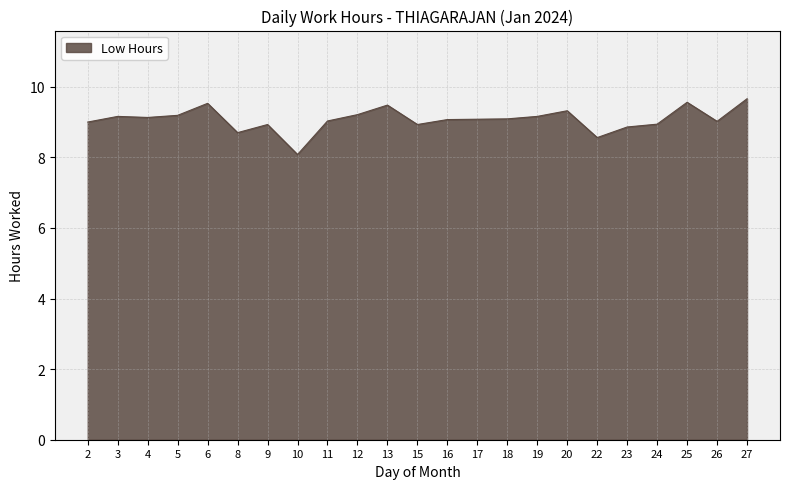

Approximately how many times larger is the value at 27 compared to 3?

1.1